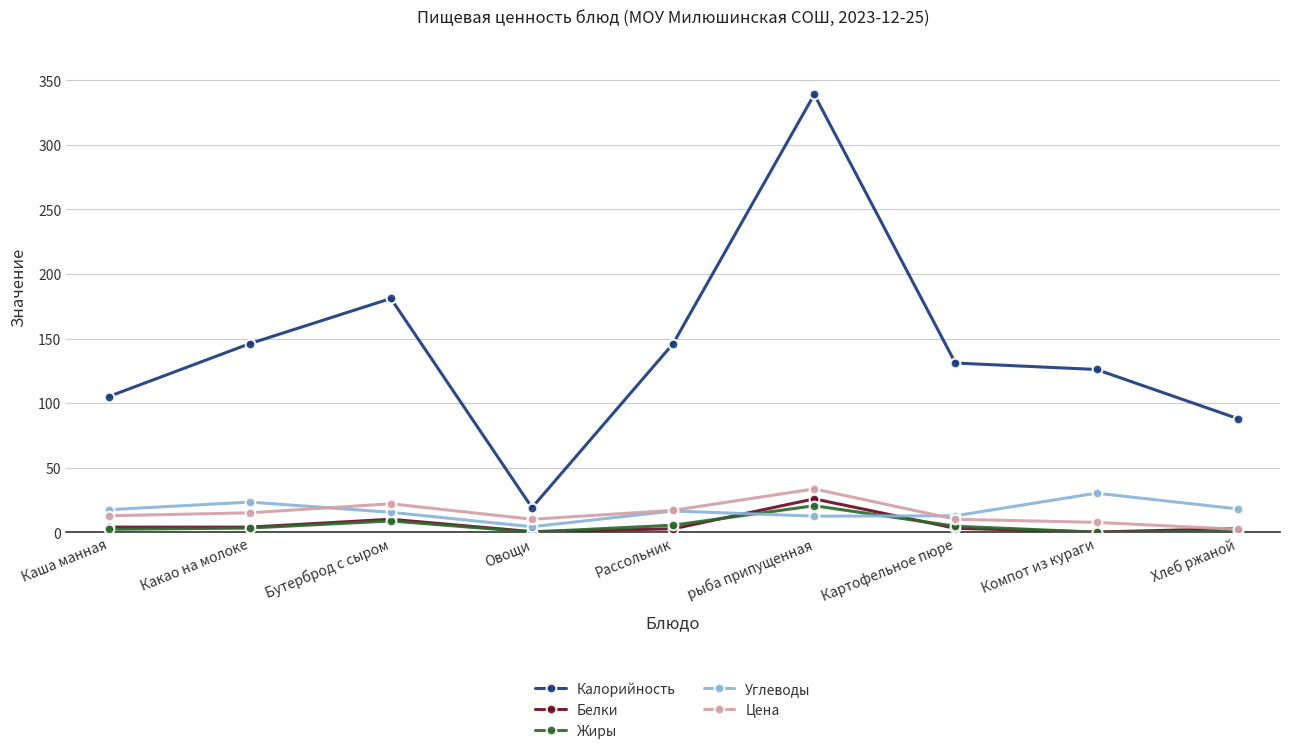

What is the difference between the maximum and second lowest values in the Калорийность series?

251.0